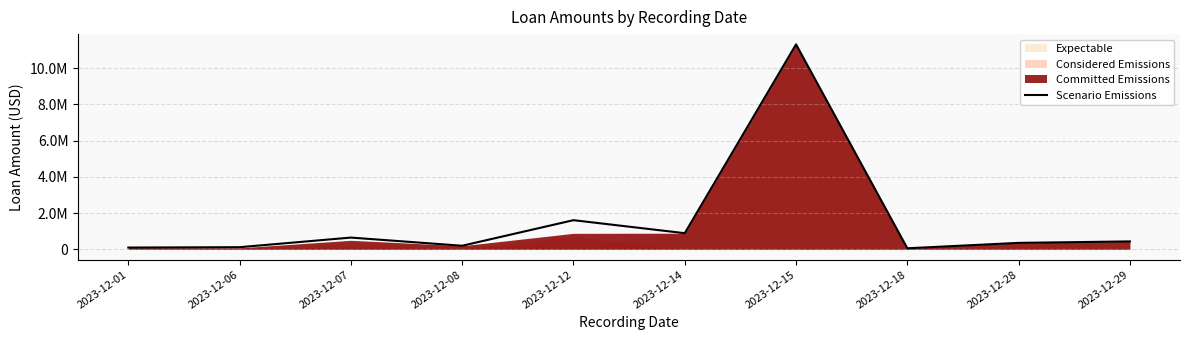

Where does the data first go above 439000?

2023-12-07